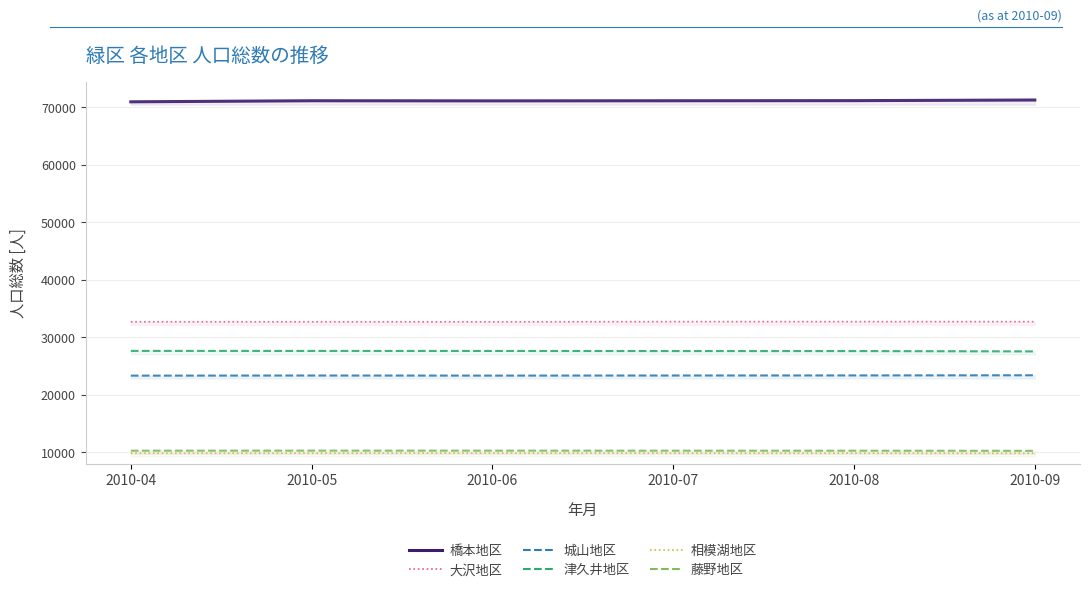

True or false: 藤野地区 and 相模湖地区 cross at least once.

False